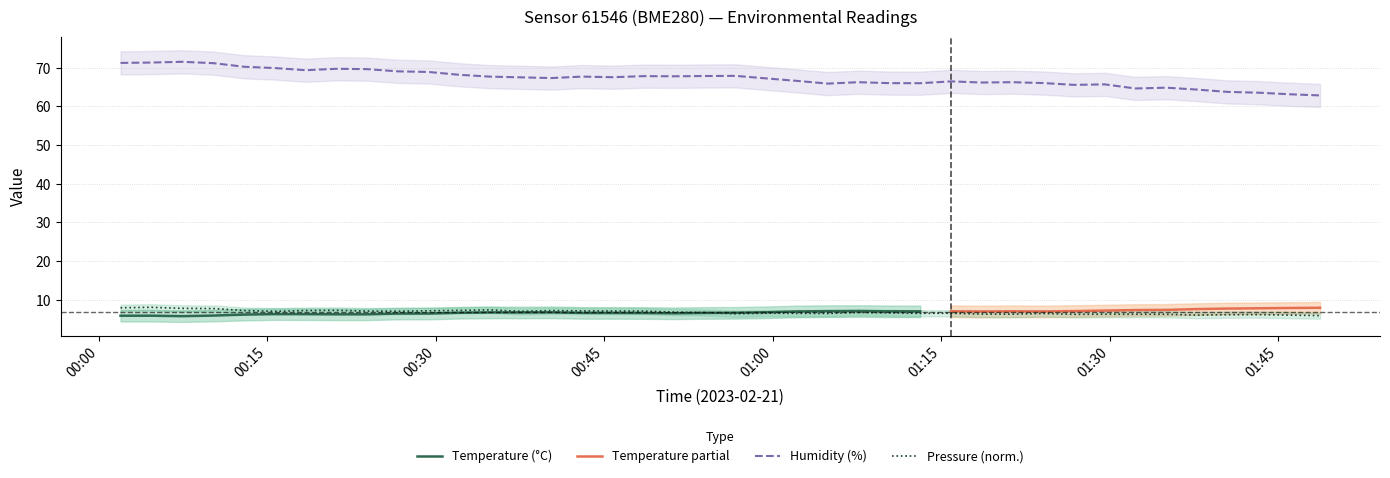

At which category is the sum across all series the highest?

2023-02-21T00:04:41